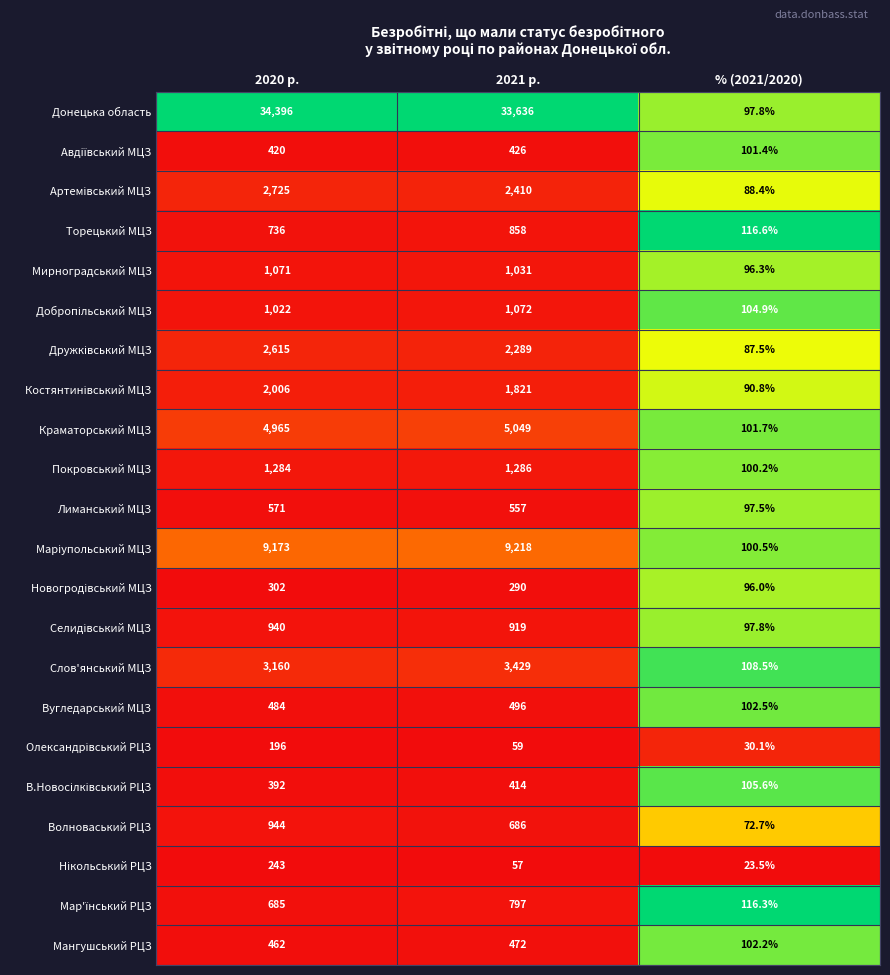

What is the difference between the maximum and minimum values in the Лиманський МЦЗ series?

473.5